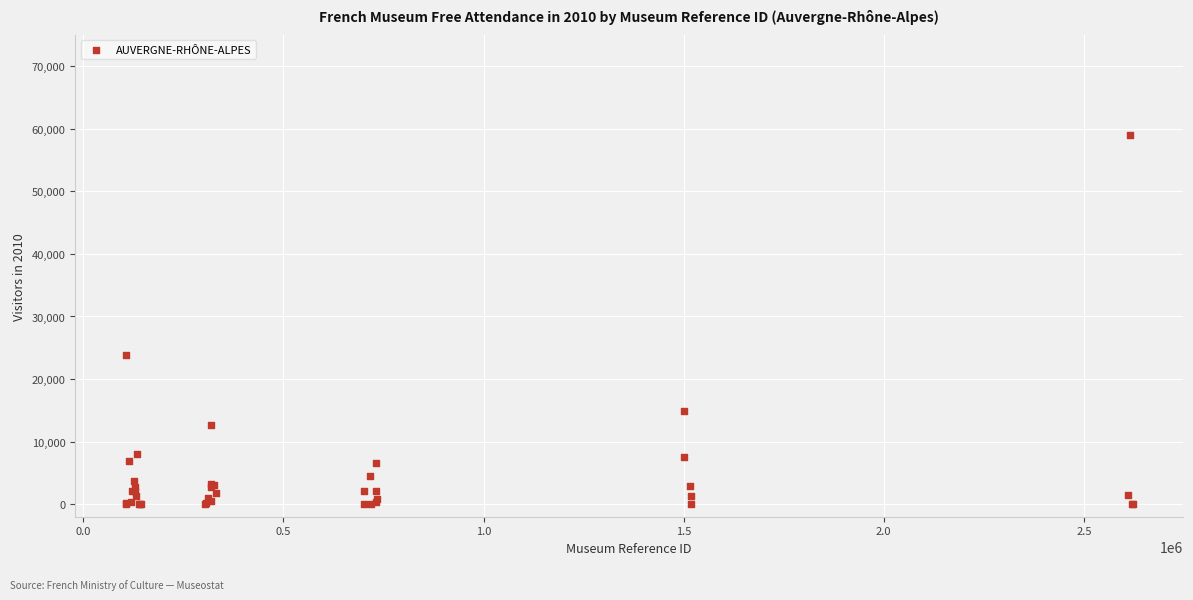

What Y value in the scatter plot is closest to 29468?

23894